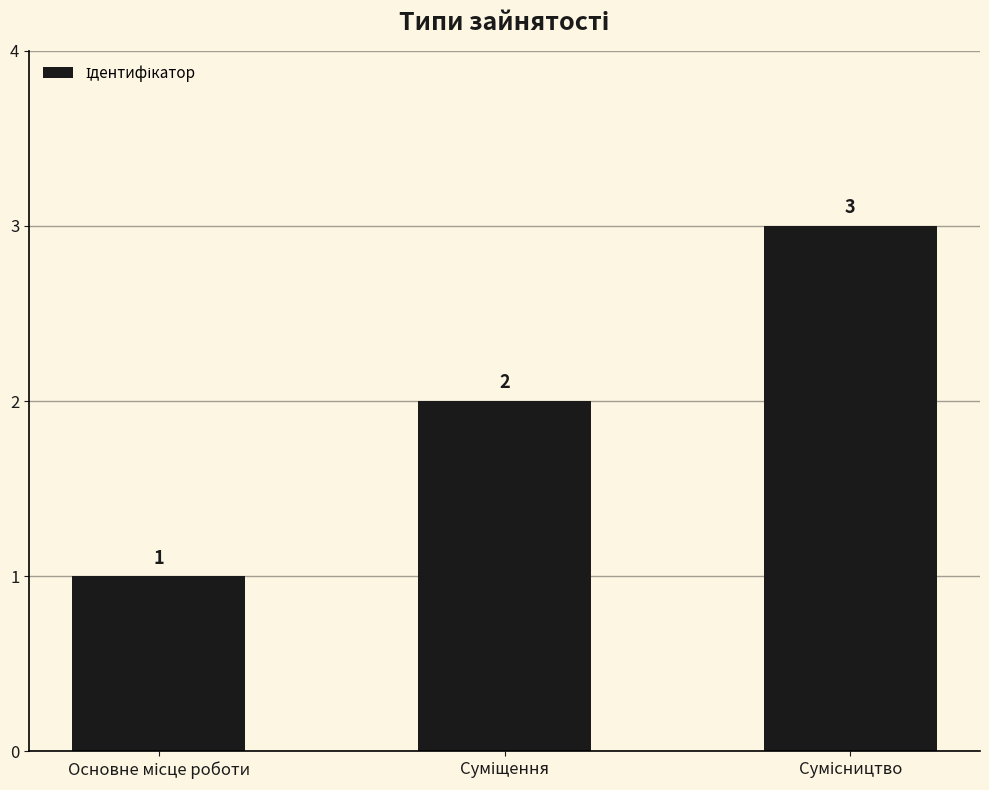

What is the sum of all values?

6